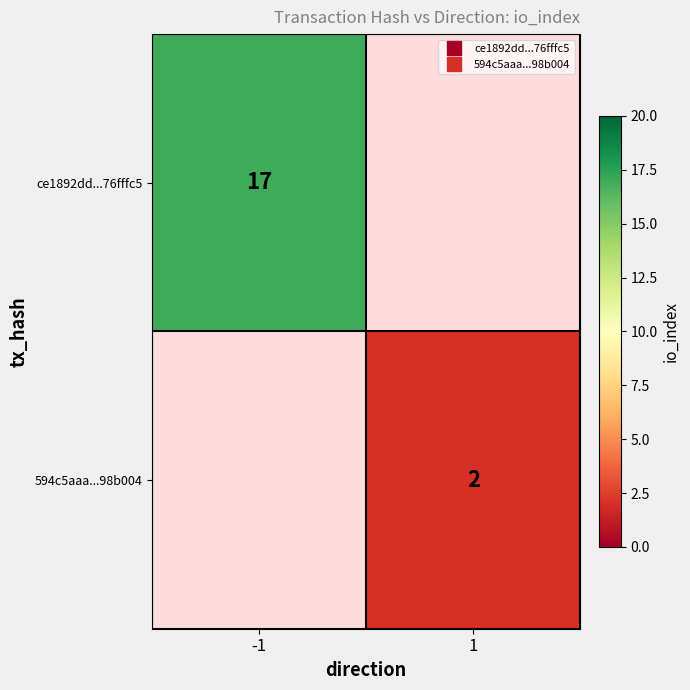

What value does the ce1892dd...76fffc5 series have at -1?

17.0